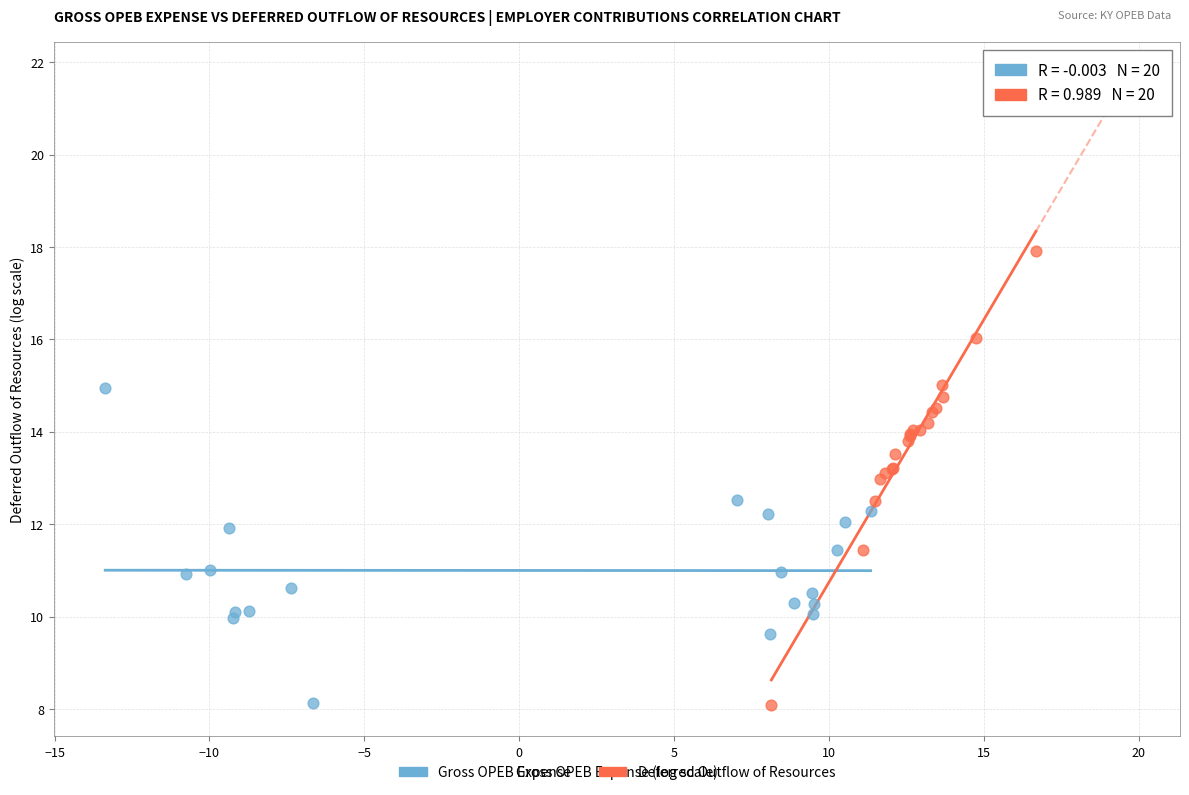

What are all the series names shown in the legend?

Gross OPEB Expense, Deferred Outflow of Resources